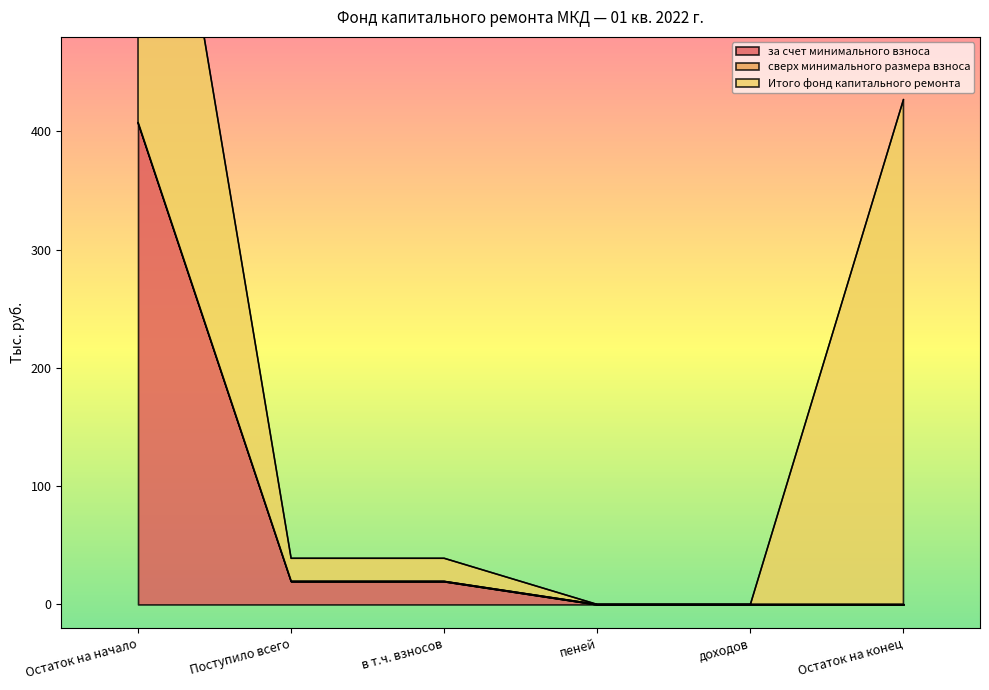

How many lines are shown in the chart?

3